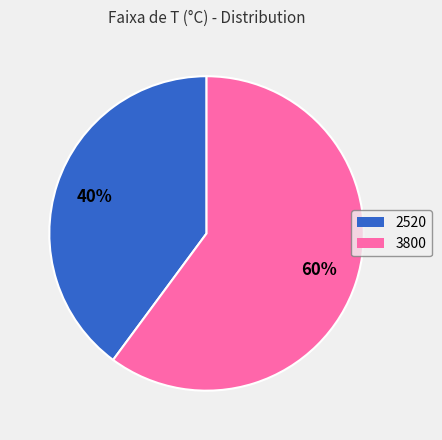

What percentage is the 3800 slice, to the nearest percent?

60%